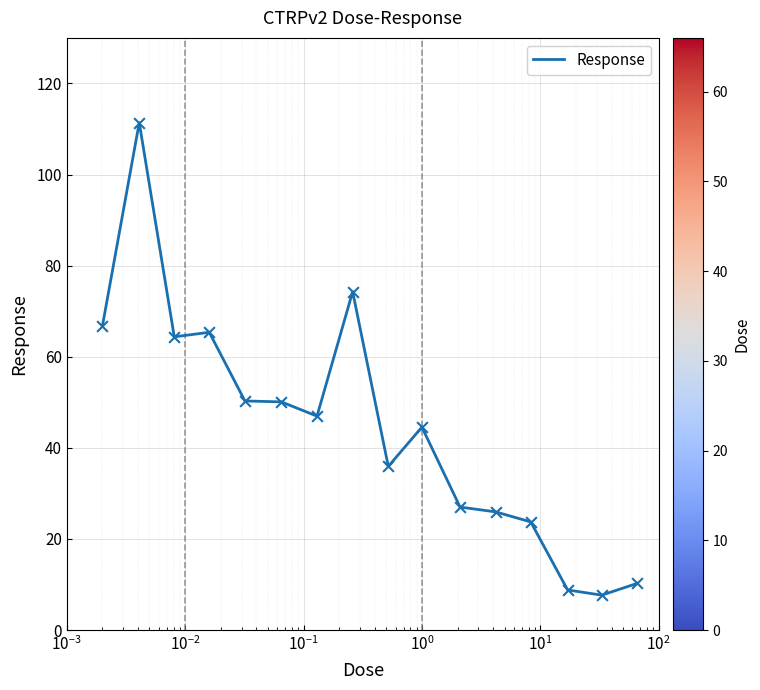

What is the greatest value displayed?

111.4